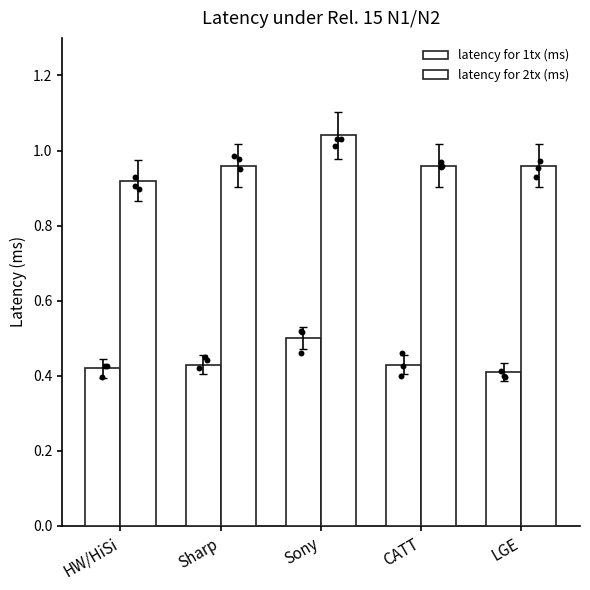

At how many categories does at least one series exceed 1?

1